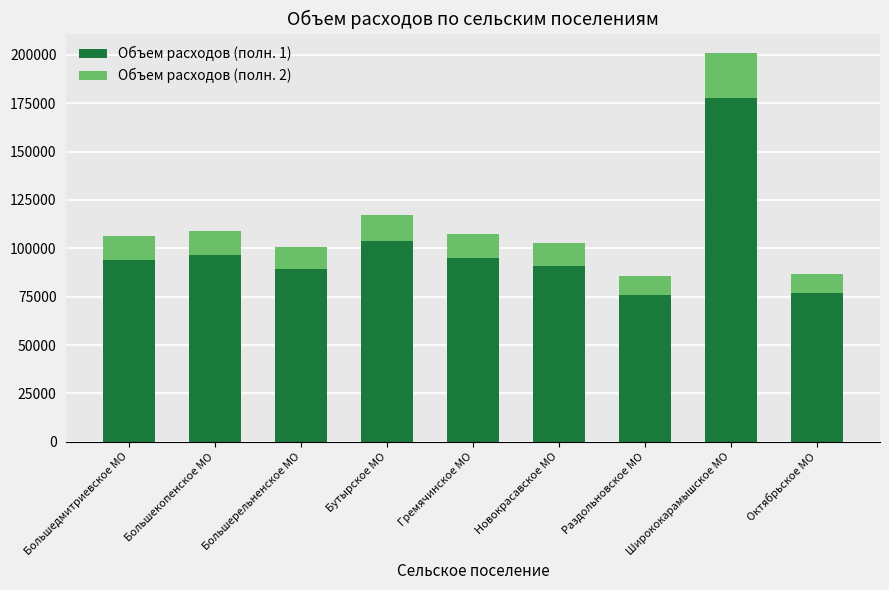

Are the bars horizontal?

No